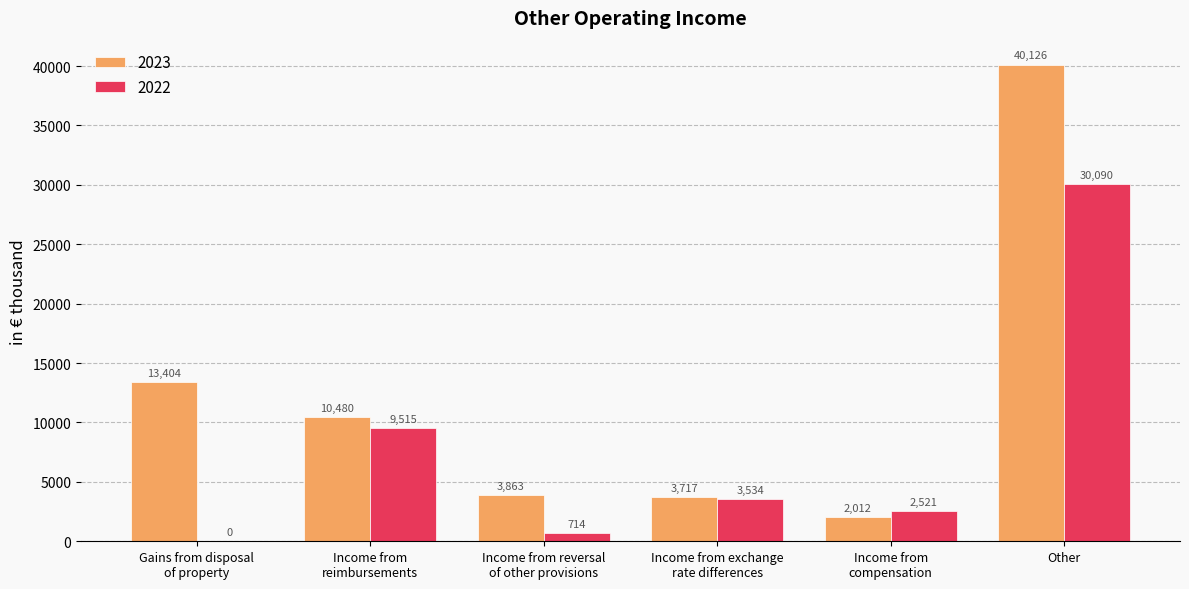

Are the bars grouped side by side (vs. stacked)?

Yes